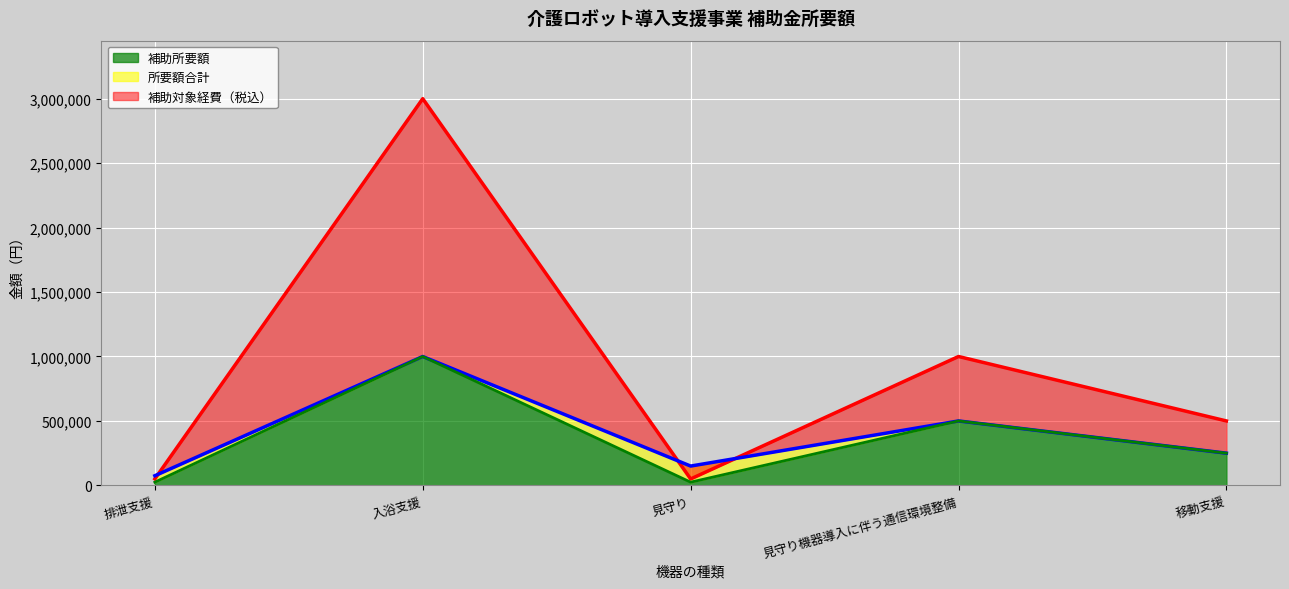

Does the chart display data point markers on the line(s)?

No